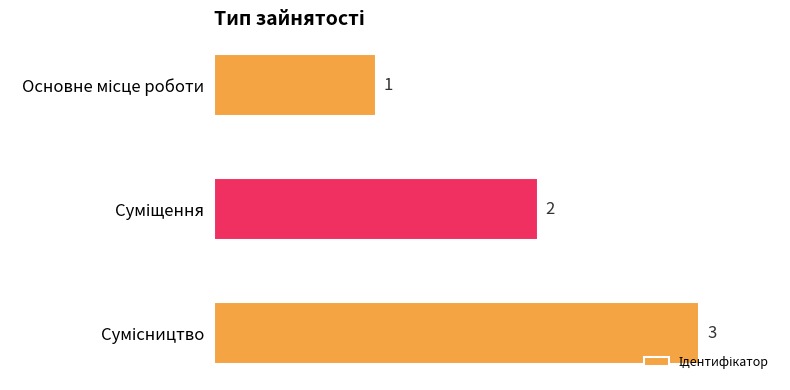

Count the number of data series in this chart.

1